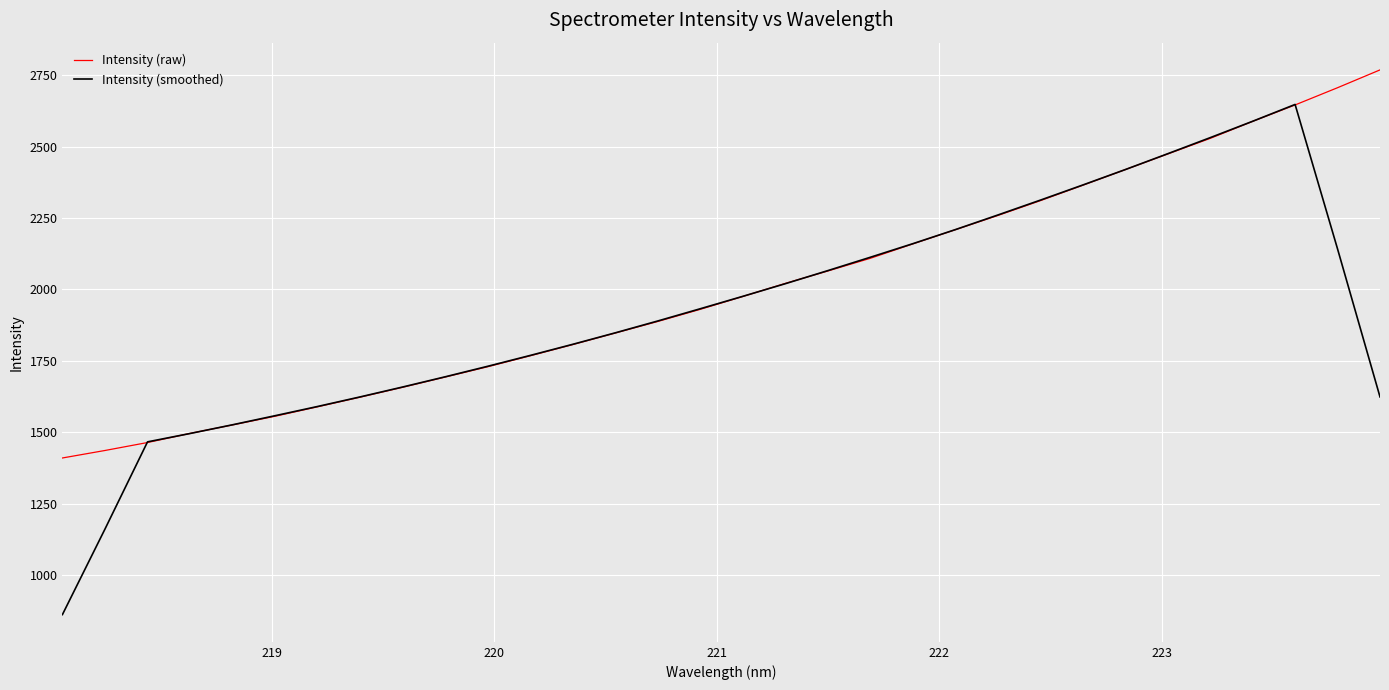

Does the chart display data point markers on the line(s)?

No